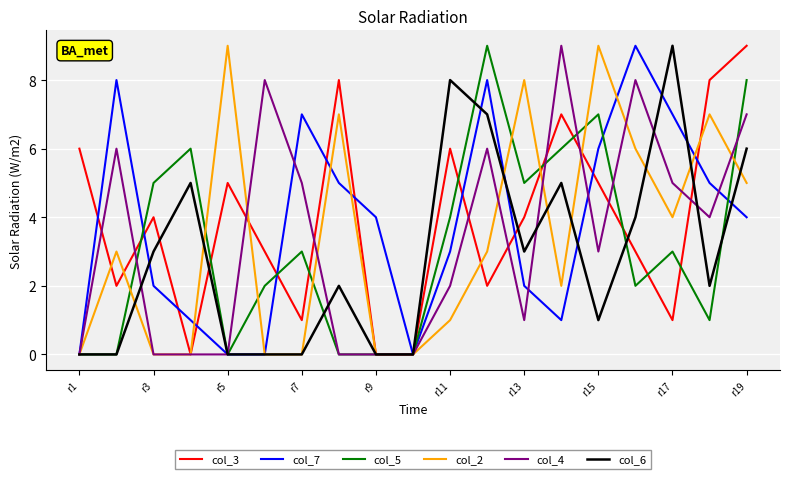

Which category has the lowest value in the col_6 series?

r1